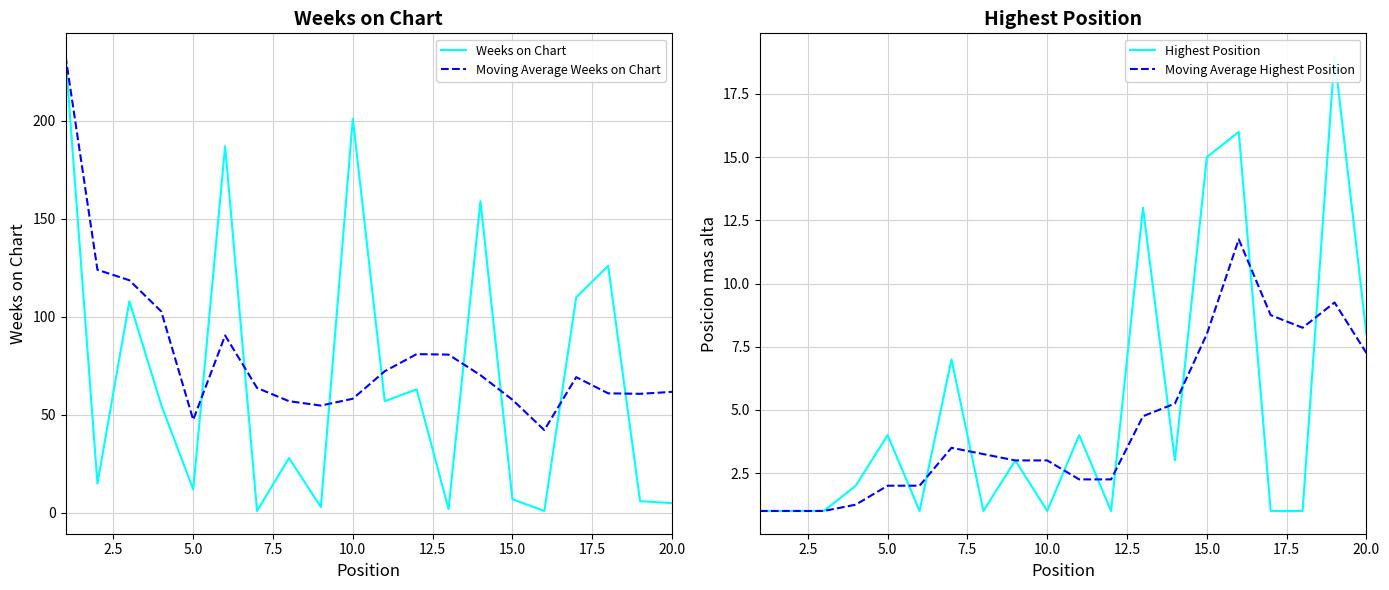

What is the minimum value shown in the chart?

1.0